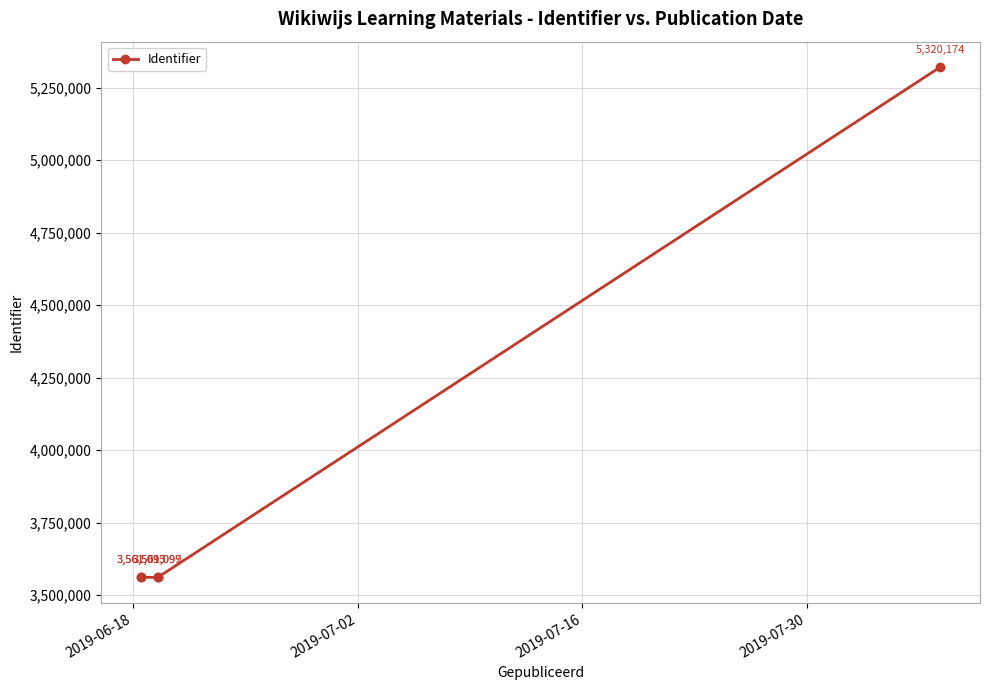

What is the minimum value shown in the chart?

3561093